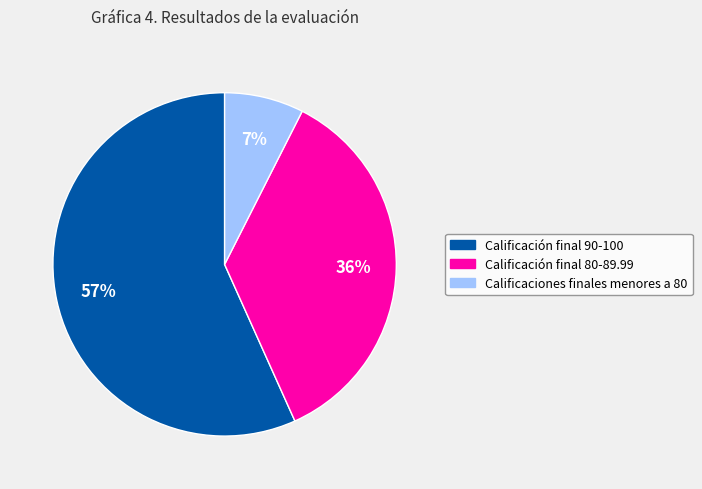

True or false: Calificación final 80-89.99 accounts for 36% of the total.

True